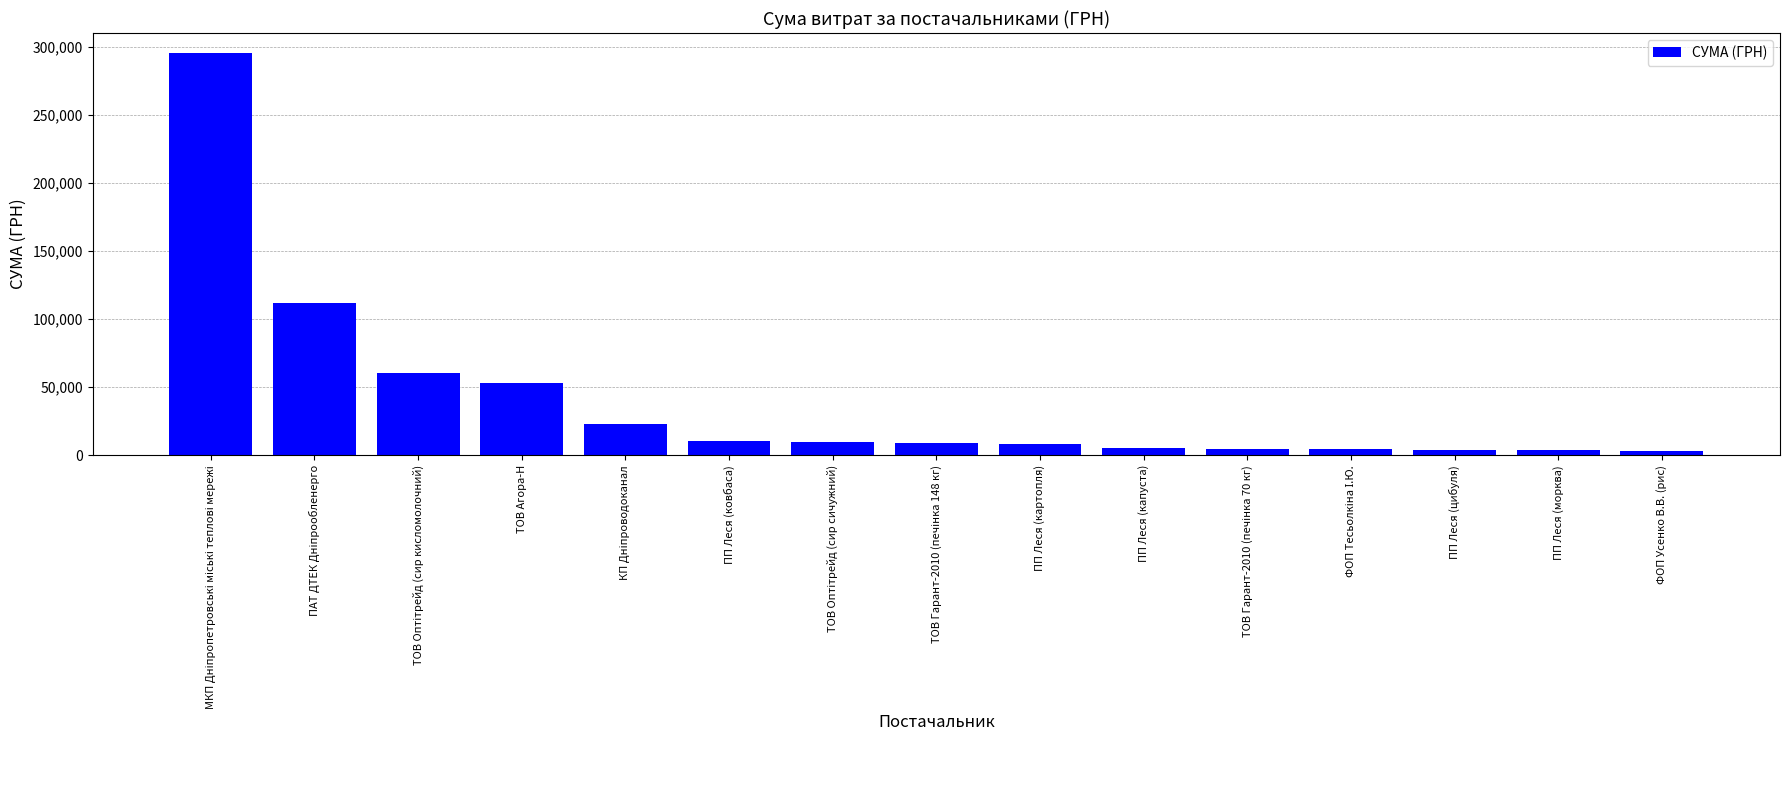

What is the label of the 1st bar from the right?

ФОП Усенко В.В. (рис)